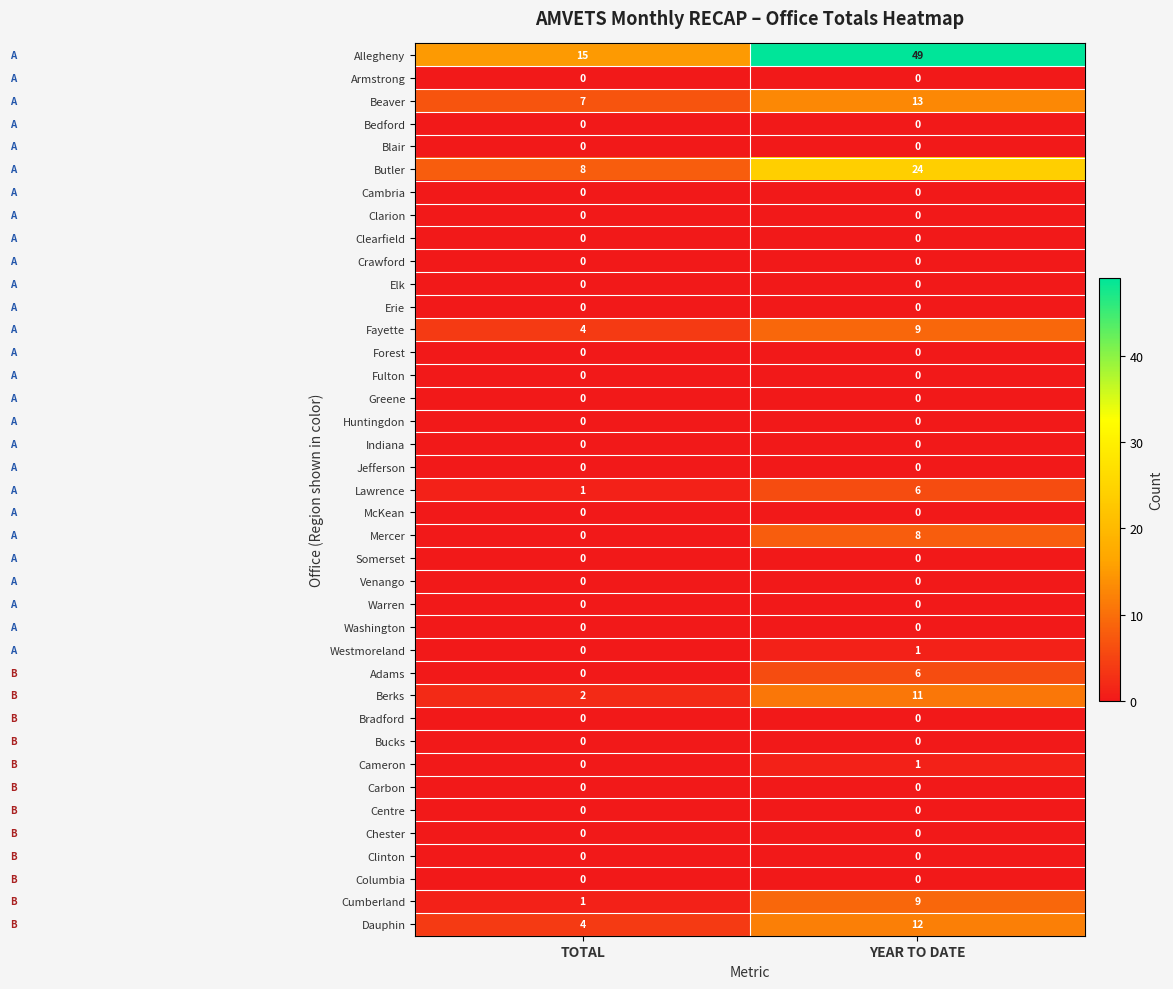

At how many categories does at least one series exceed 0?

2